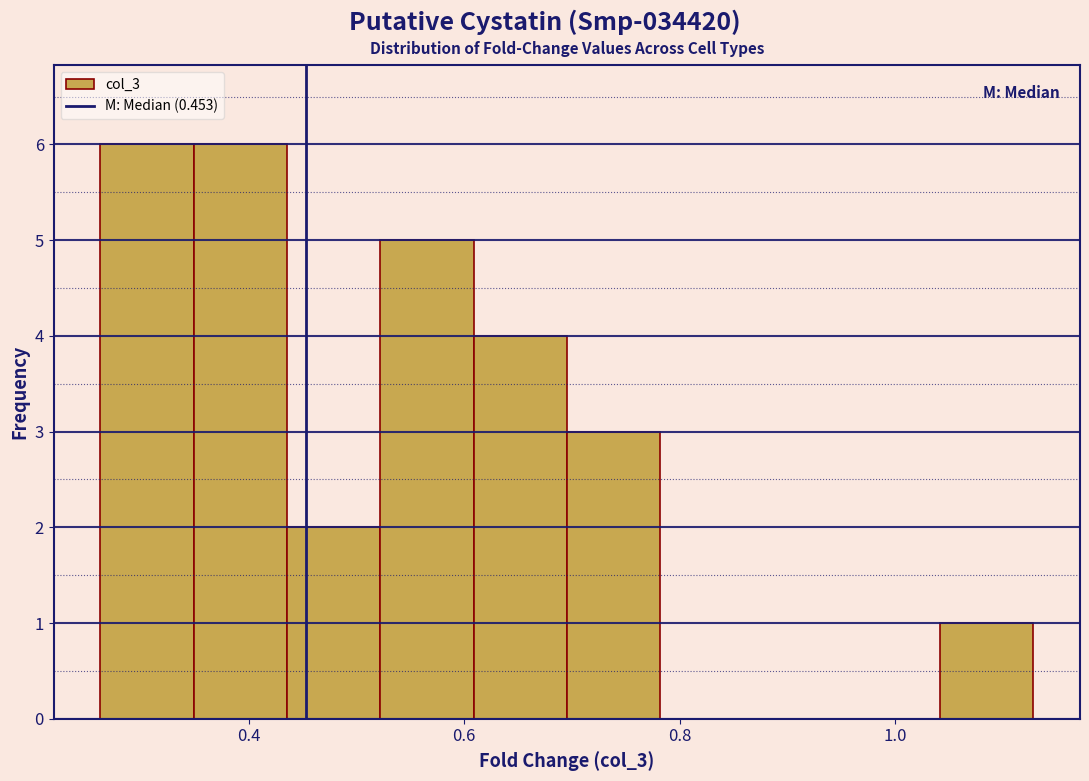

Reading left to right, transcribe this chart: for each bar, give the range it covers on the x-axis and its height. Neither the bar edges nor the heights are printed on the chart, so give them approximately, as read against the axes.

0.26 to 0.34: 6
0.34 to 0.44: 6
0.44 to 0.52: 2
0.52 to 0.60: 5
0.60 to 0.70: 4
0.70 to 0.78: 3
0.78 to 0.86: 0
0.86 to 0.96: 0
0.96 to 1.04: 0
1.04 to 1.12: 1